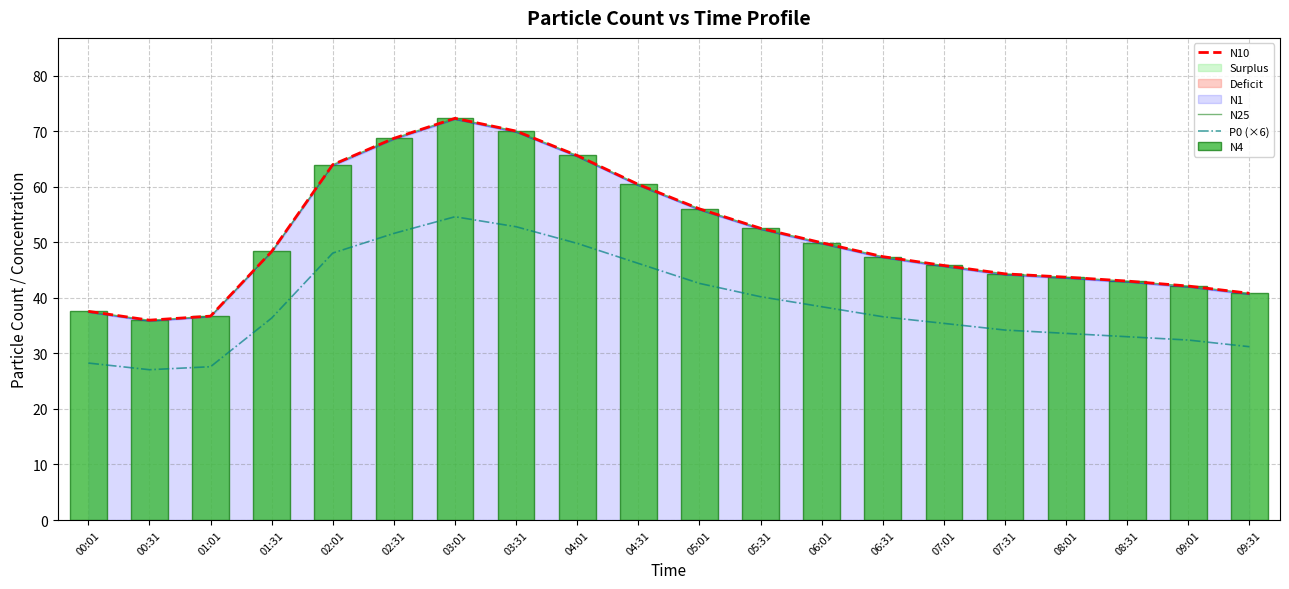

What is the difference between the maximum and minimum values in the N25 series?

36.3